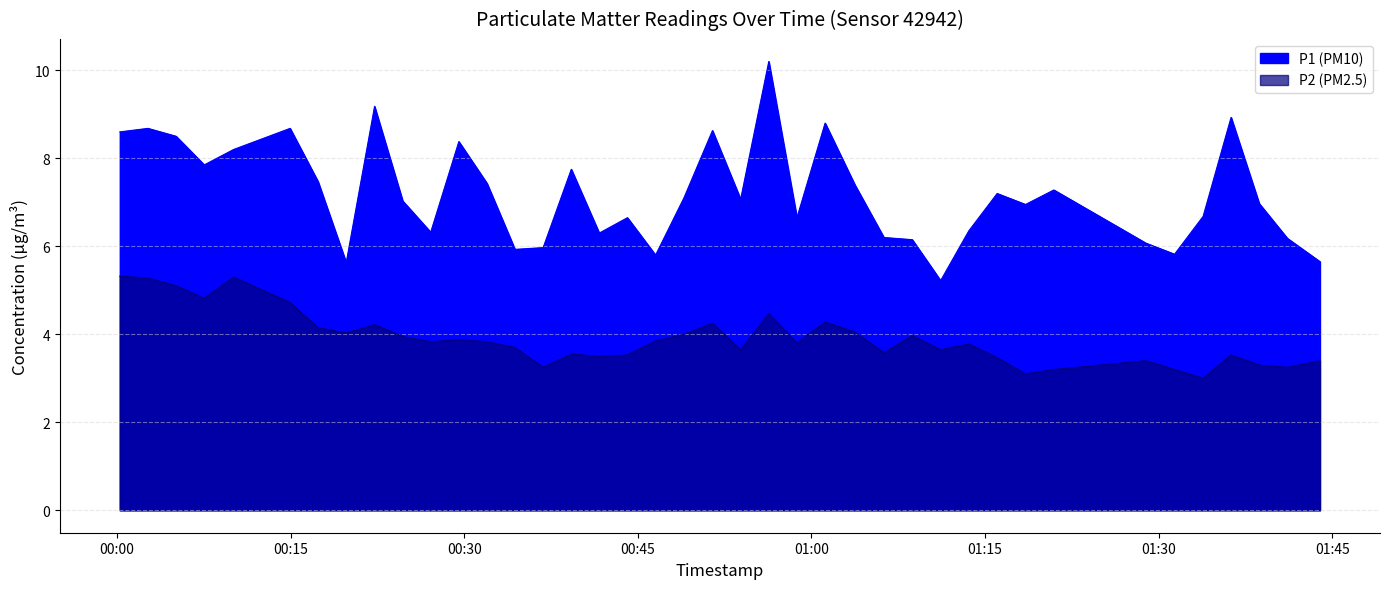

How many interior local peaks does the P1 series have?

12